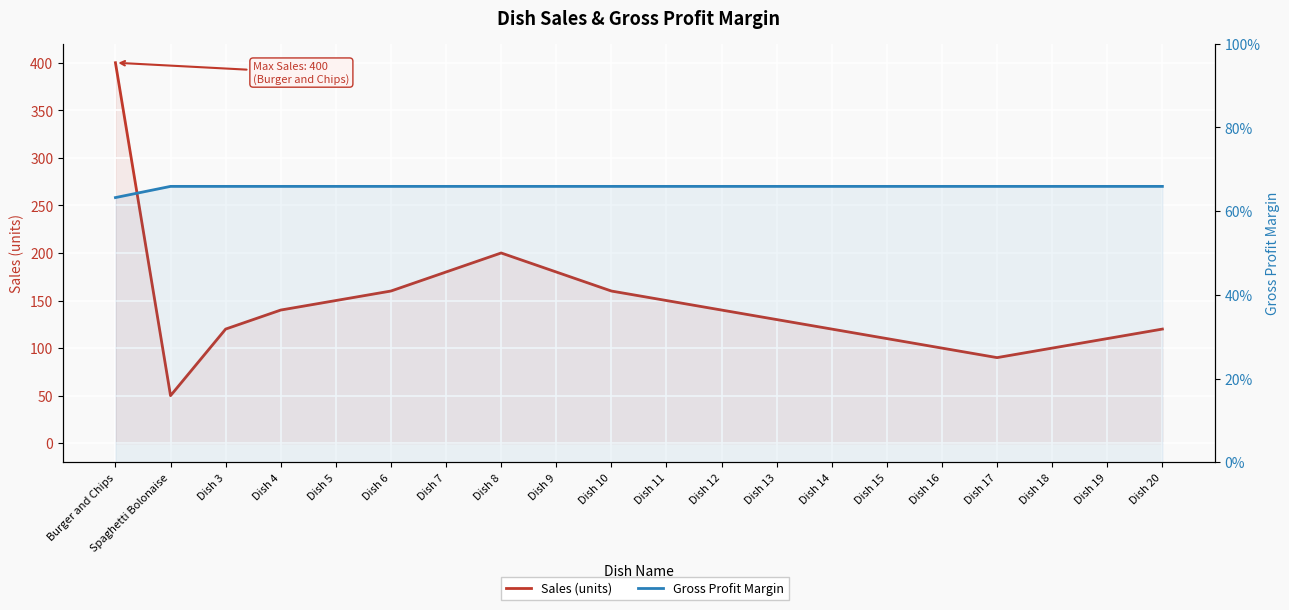

True or false: Sales (units) and Gross Profit Margin intersect in this chart.

False